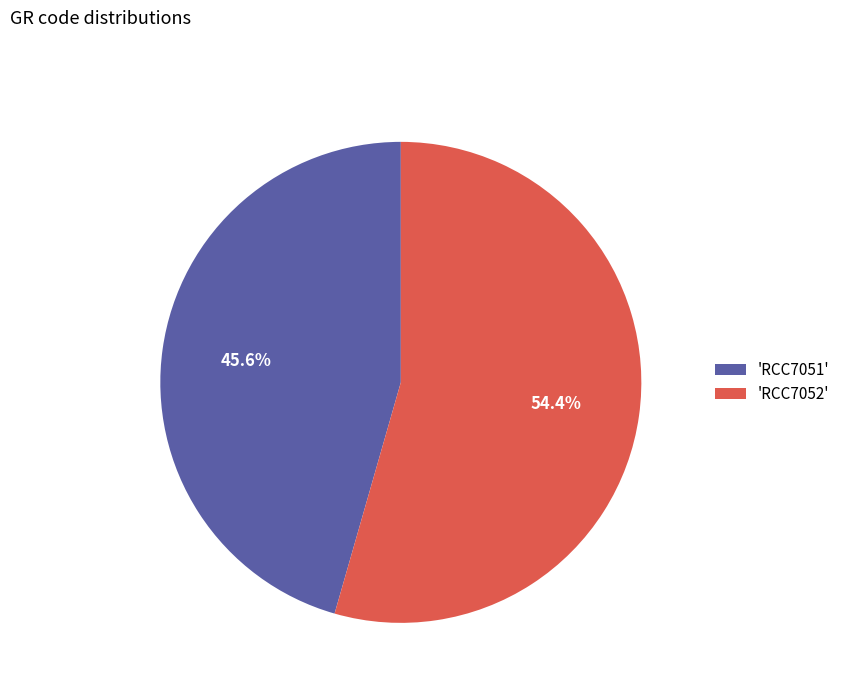

Rank the categories by value from lowest to highest.

'RCC7051', 'RCC7052'